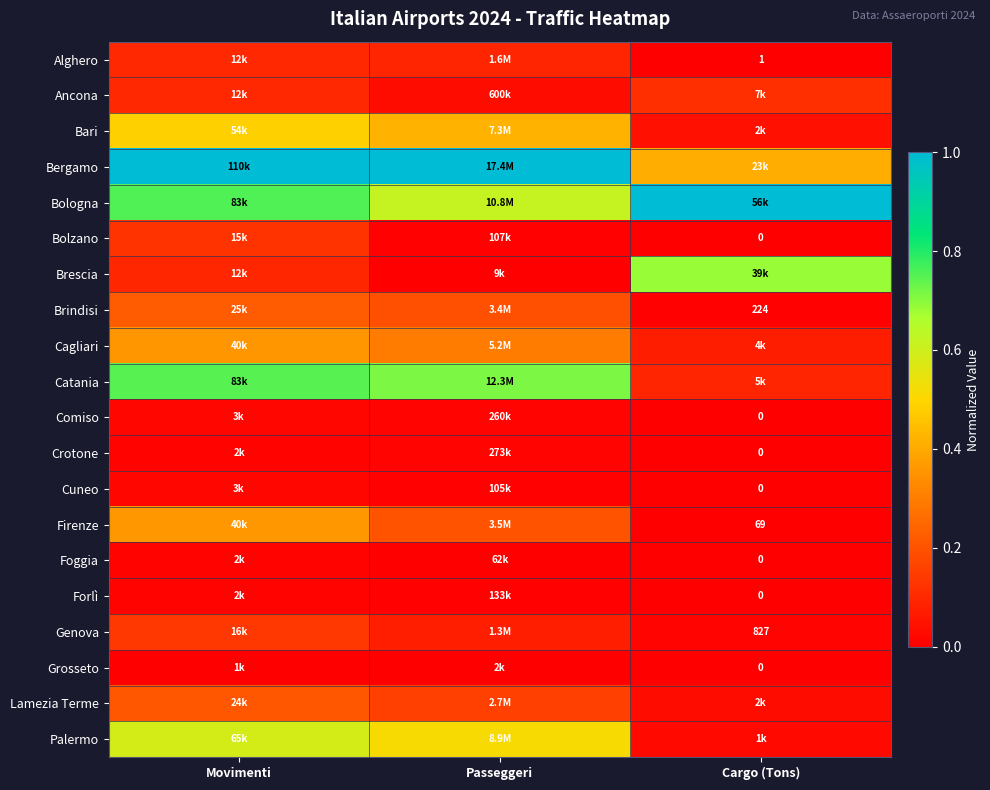

The value of Bergamo at Passeggeri is 1.4. True or false?

False